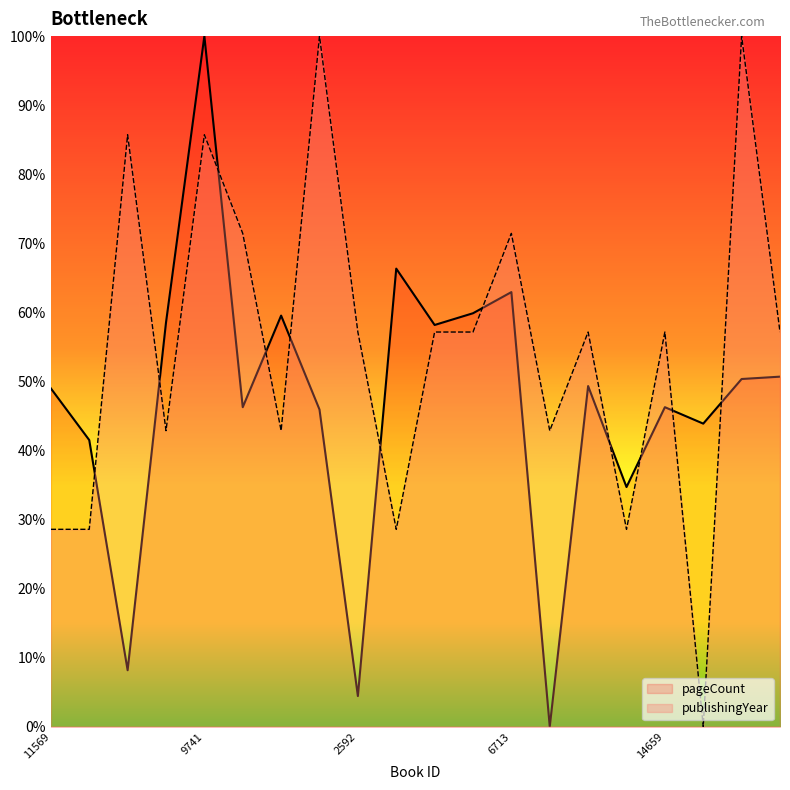

What is the label of the 6th point from the left?

18448